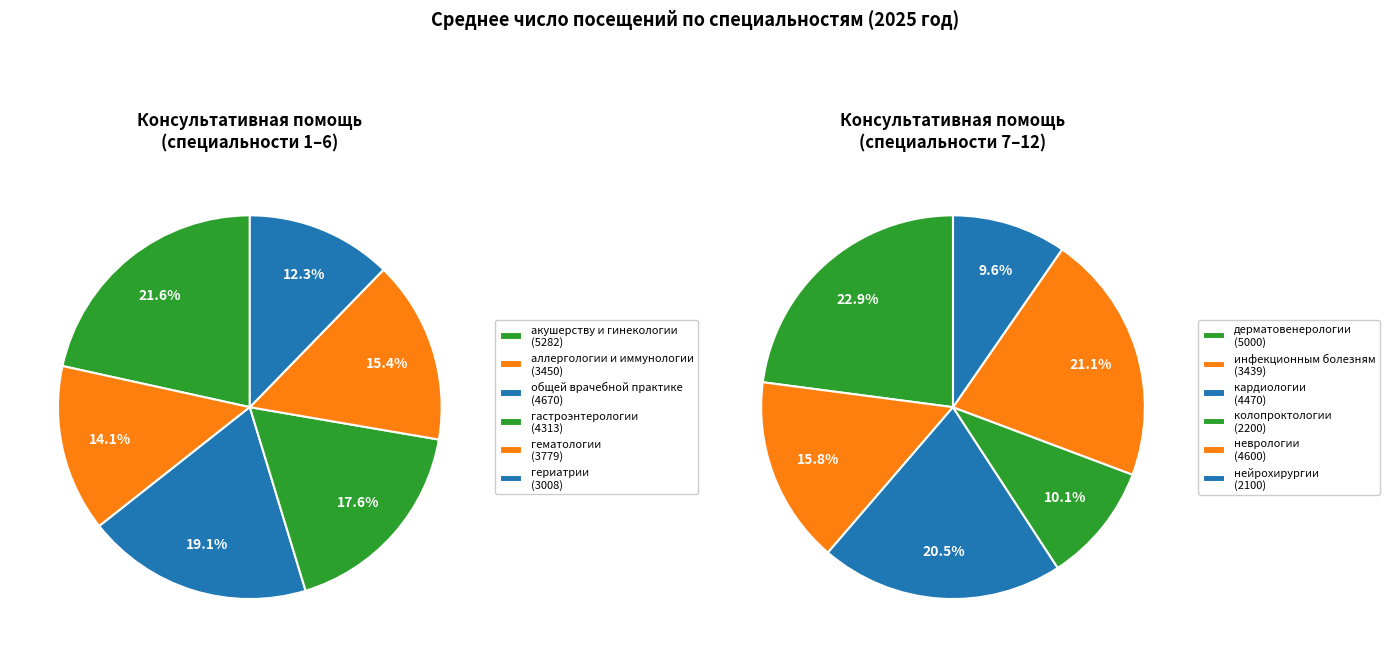

Is it true that колопроктологии is 13% of the pie?

False